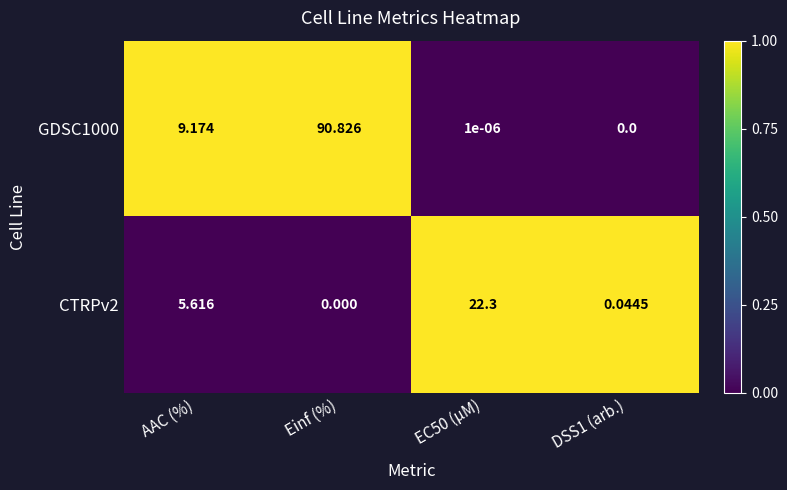

How many series are shown in this chart?

2